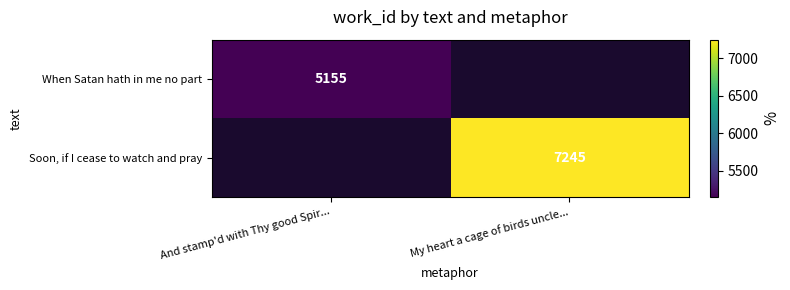

Is the value of When Satan hath in me no part at And stamp'd with Thy good Spir... greater than the value of Soon, if I cease to watch and pray at My heart a cage of birds uncle...?

No